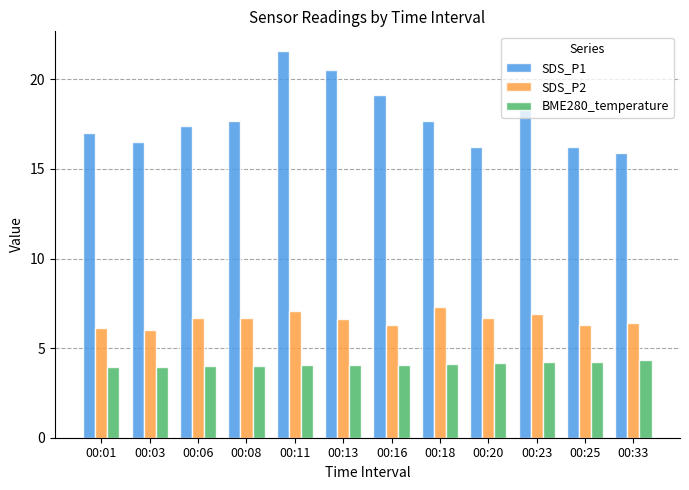

Rank the series by their average value, from highest to lowest.

SDS_P1, SDS_P2, BME280_temperature